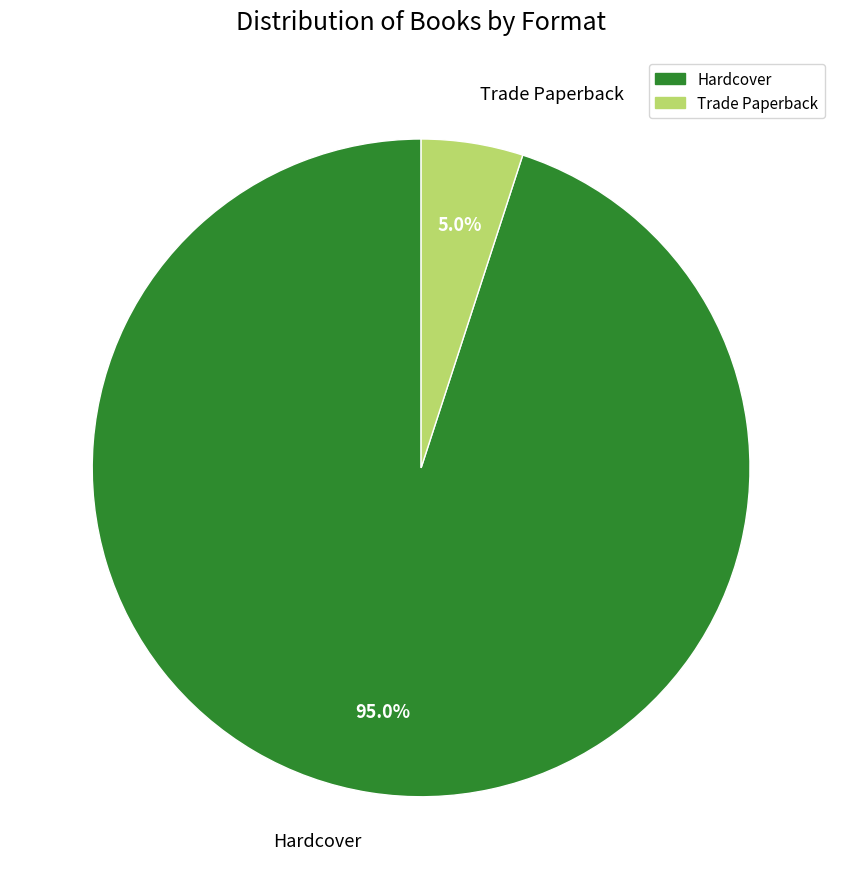

What percentage is the Trade Paperback slice, to the nearest percent?

5%